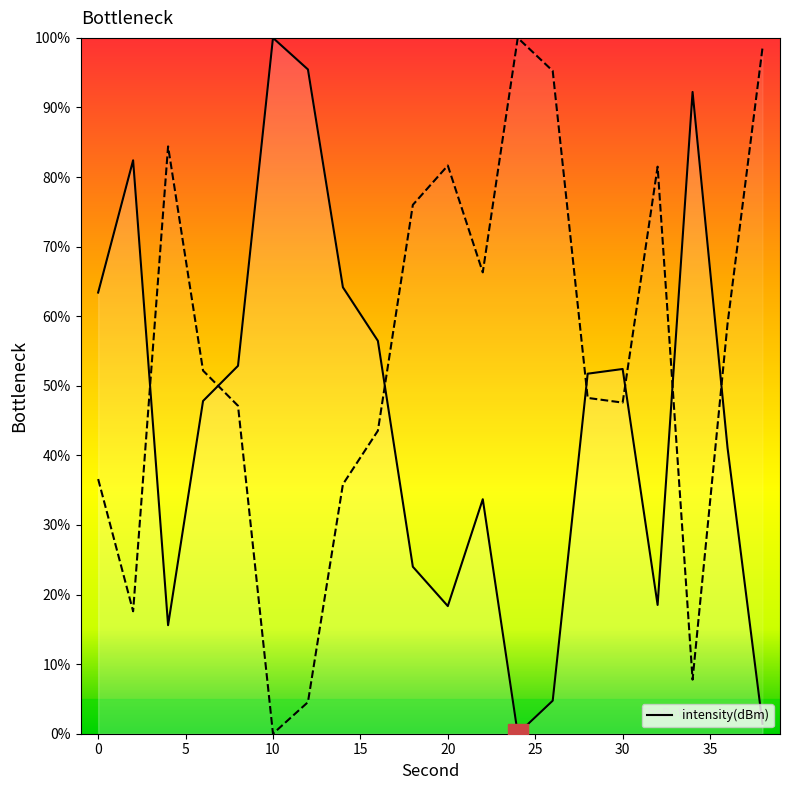

What is the difference between the second highest and minimum values?

95.5